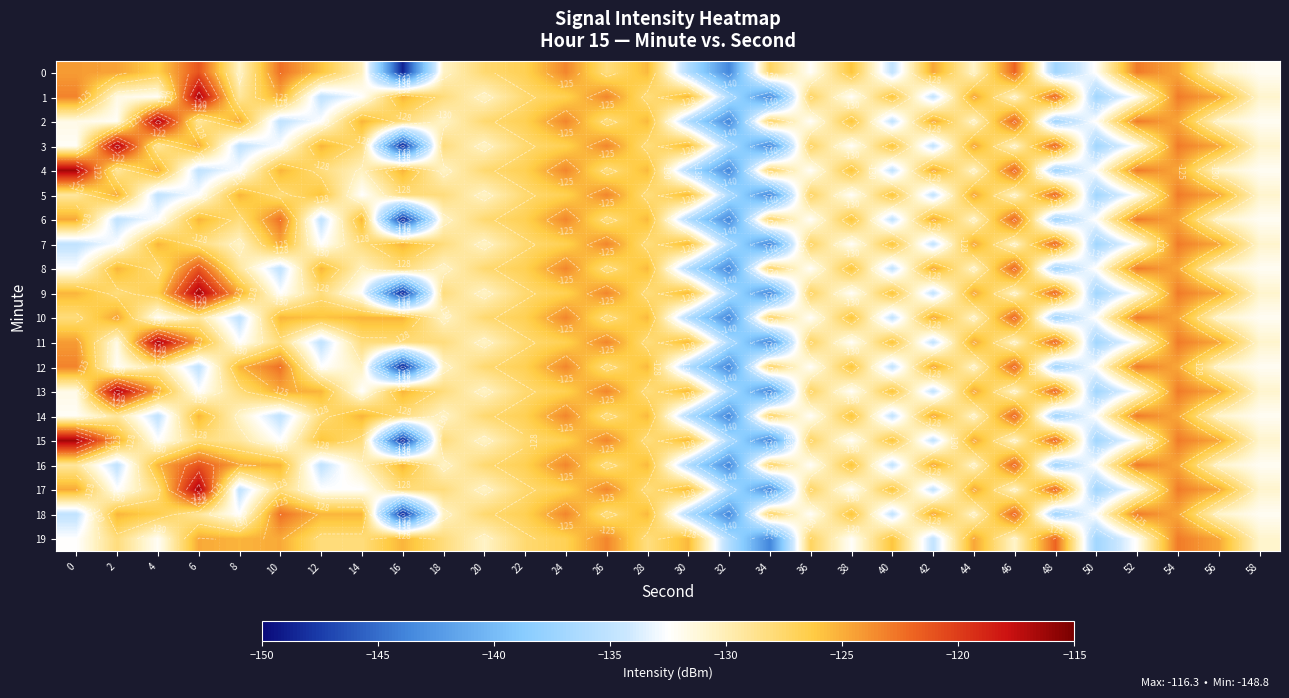

What is the sum of all 2 values?

-3874.1